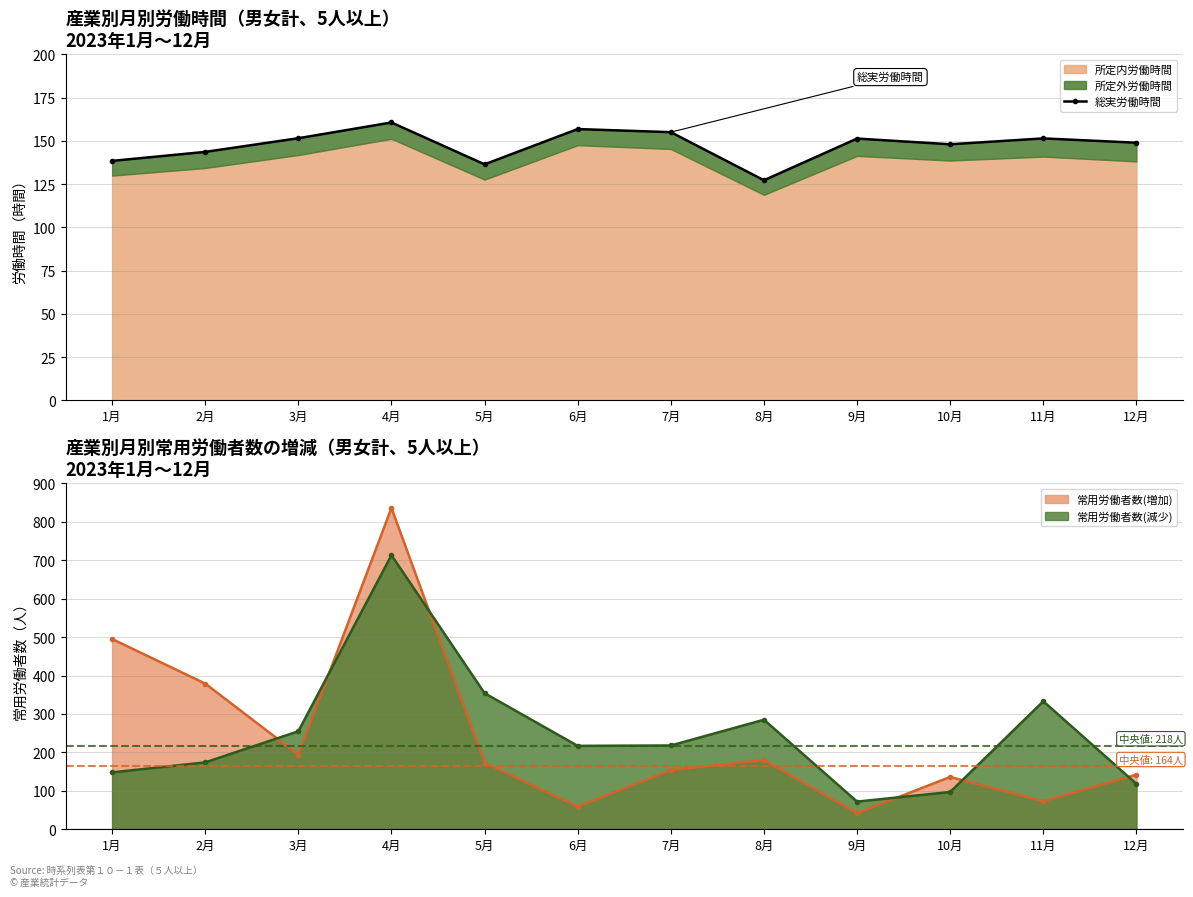

Reading left to right, extract all data points from this chart.

1月=138.4	2月=143.6	3月=151.5	4月=160.6	5月=136.4	6月=156.8	7月=155.0	8月=127.2	9月=151.3	10月=148.0	11月=151.4	12月=148.9